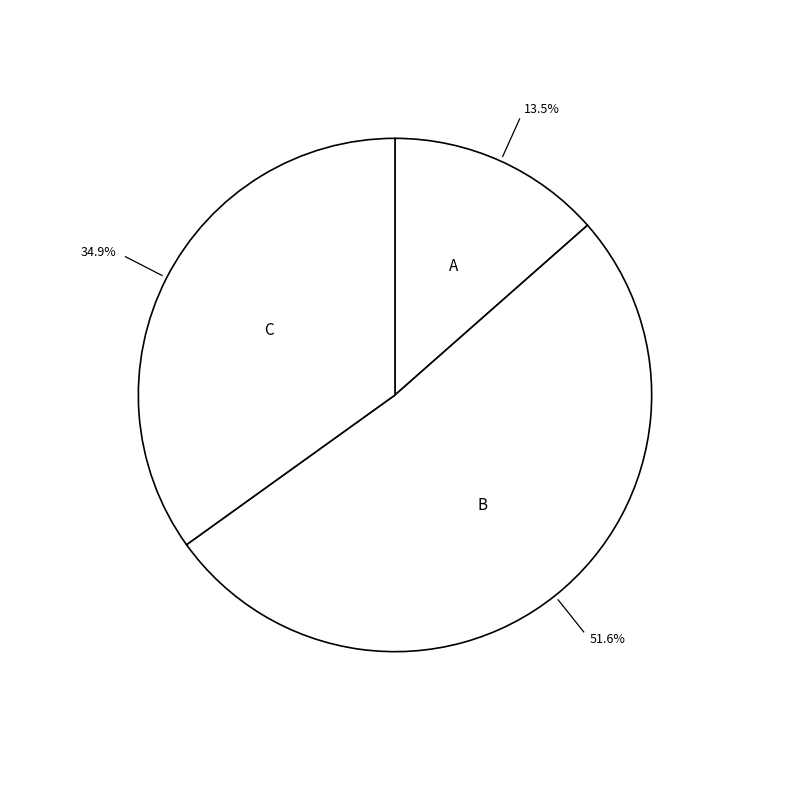

Which slice represents more than half of the pie?

B